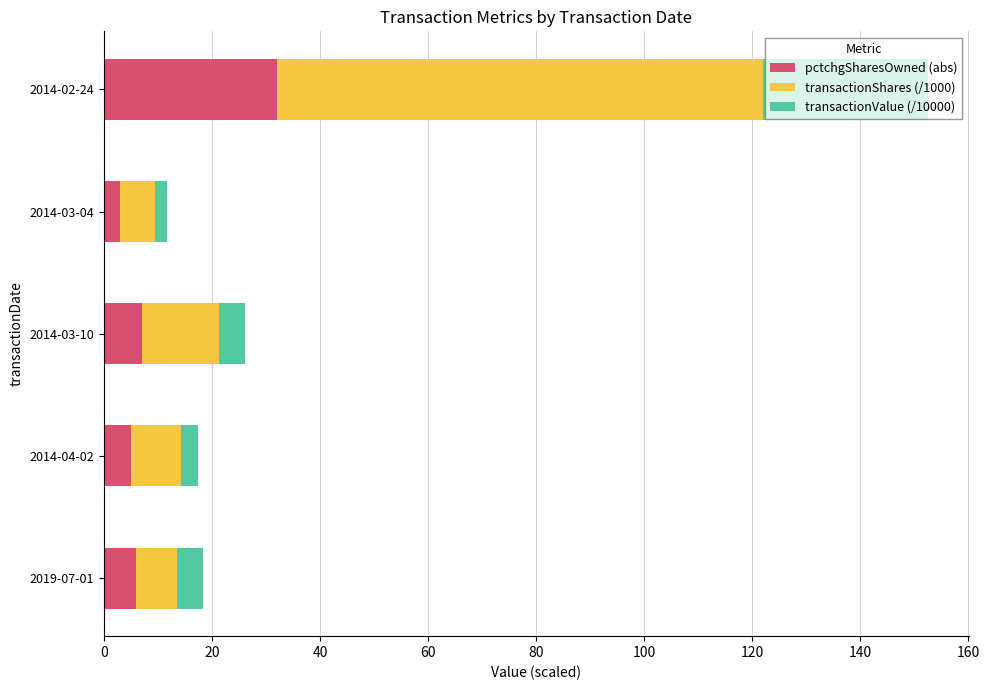

What is the average value of the pctchgSharesOwned (abs) series?

10.6